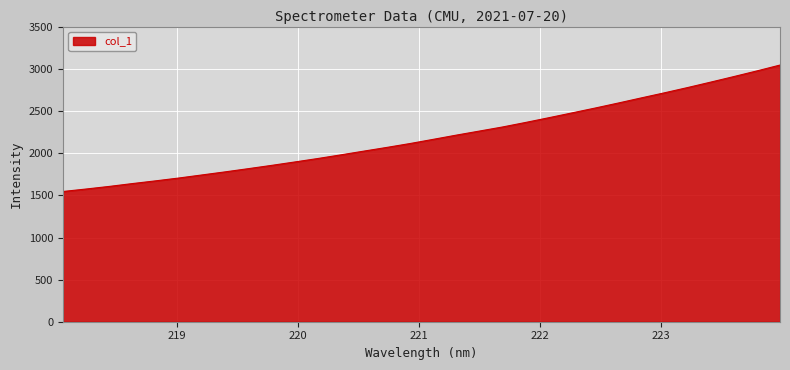

True or false: the data has more than 1 interior local peaks.

False